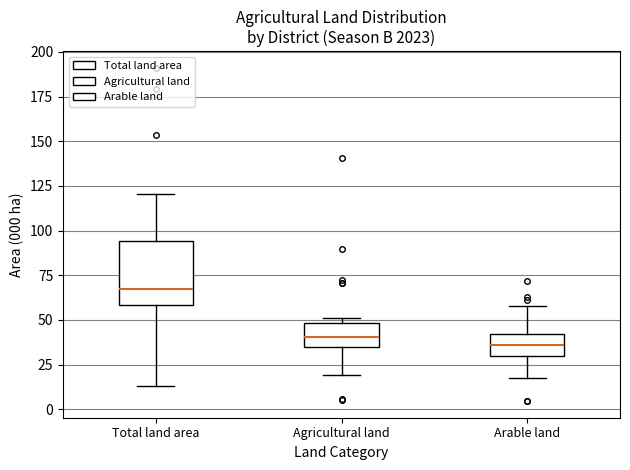

Reading left to right, read every box against the y-axis: the position of its median line, the range the box covers, and the ends of its whiskers. The values are not printed on the chart, so give them approximately, as read against the axis.

Total land area: median 65, box 60 to 95, whiskers 15 to 120
Agricultural land: median 40, box 35 to 50, whiskers 20 to 50 (just above the box's upper edge)
Arable land: median 35, box 30 to 40, whiskers 20 to 60